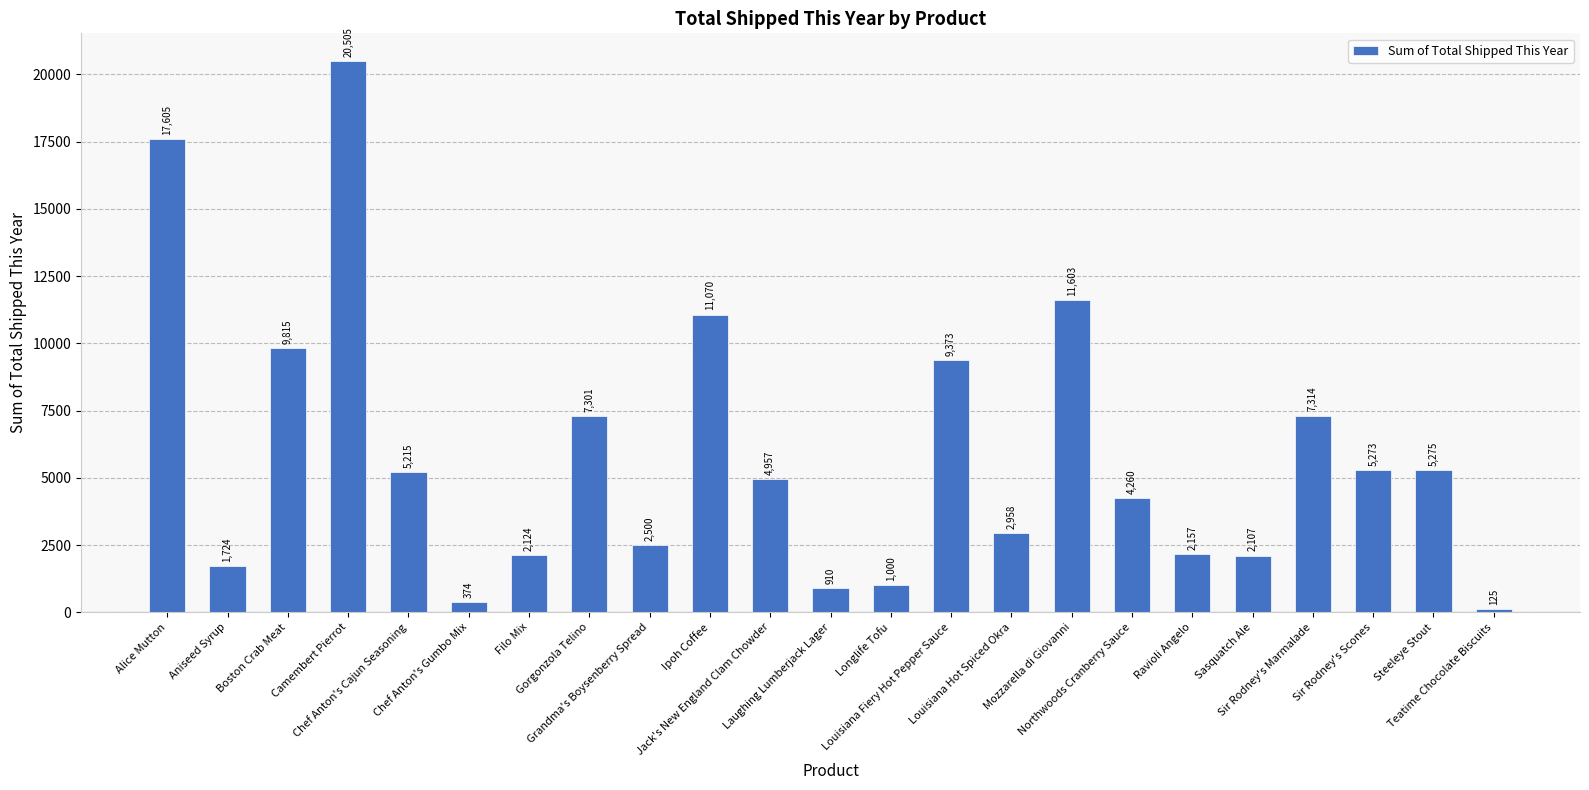

At which label is the value closest to 10315?

Boston Crab Meat